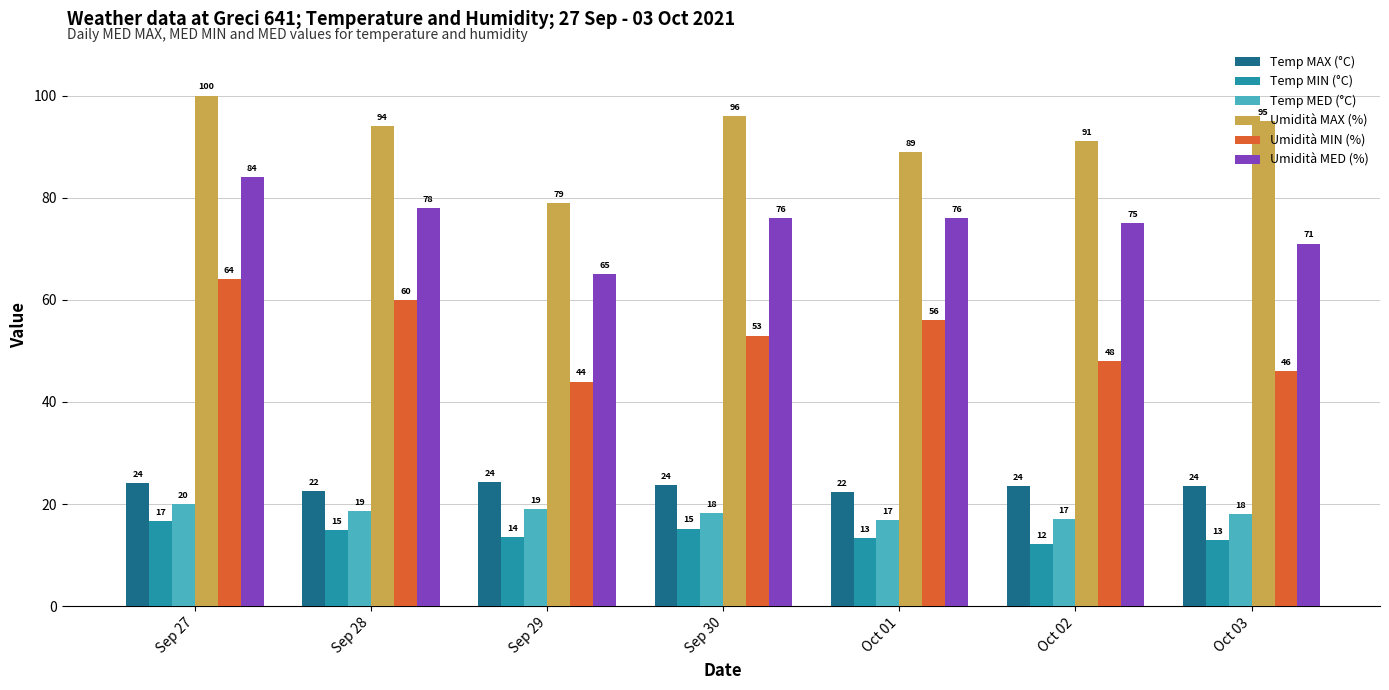

Where does the Umidità MIN (%) series first go above 53?

Sep 27